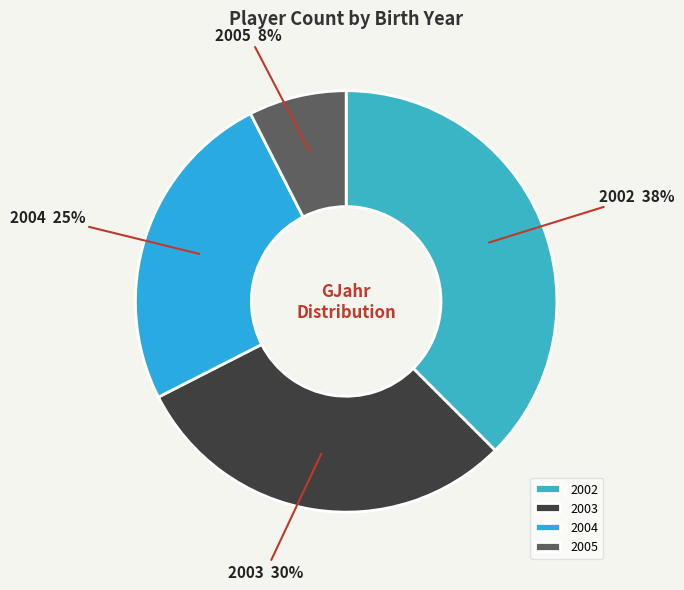

To the nearest percent, what is the difference between the largest and smallest slice percentages?

30%